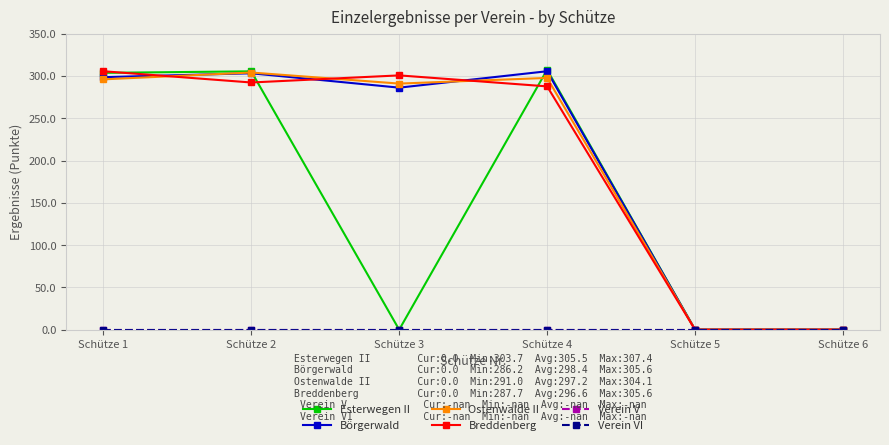

Does the chart have visible grid lines?

Yes